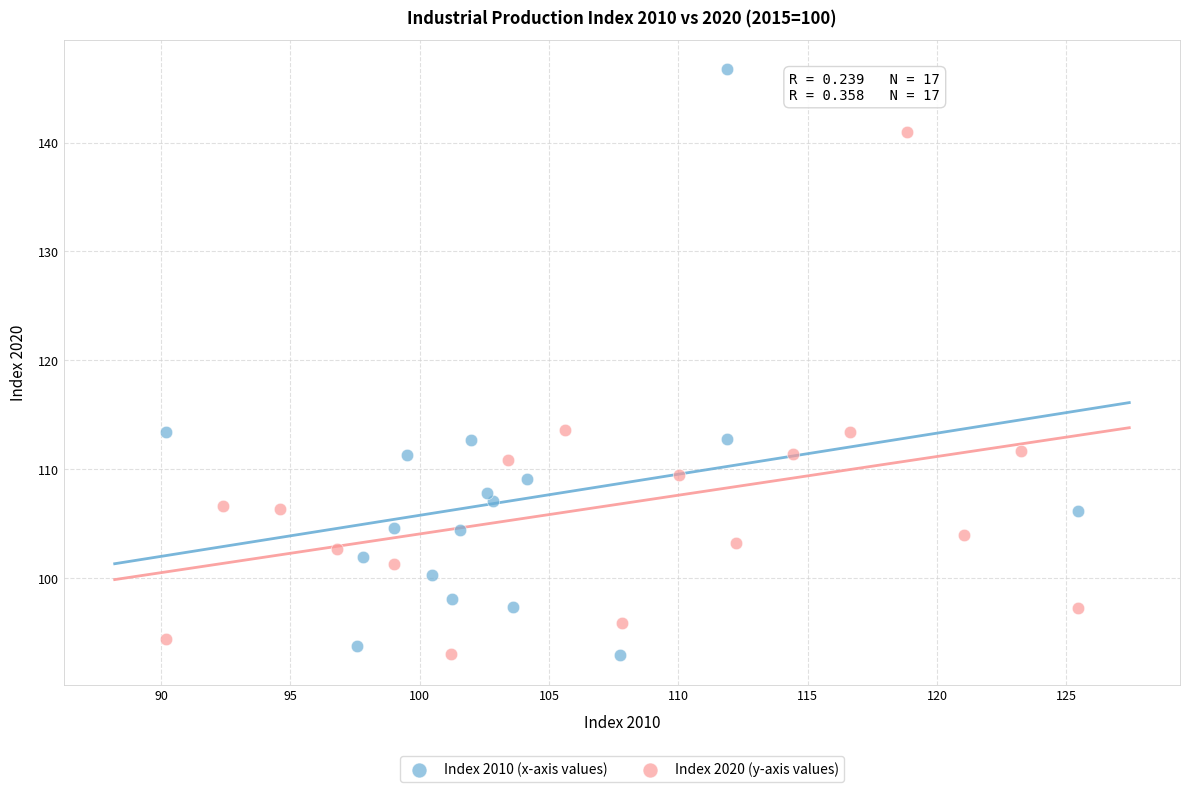

Which series contains the highest Y value?

Index 2010 (x-axis values)